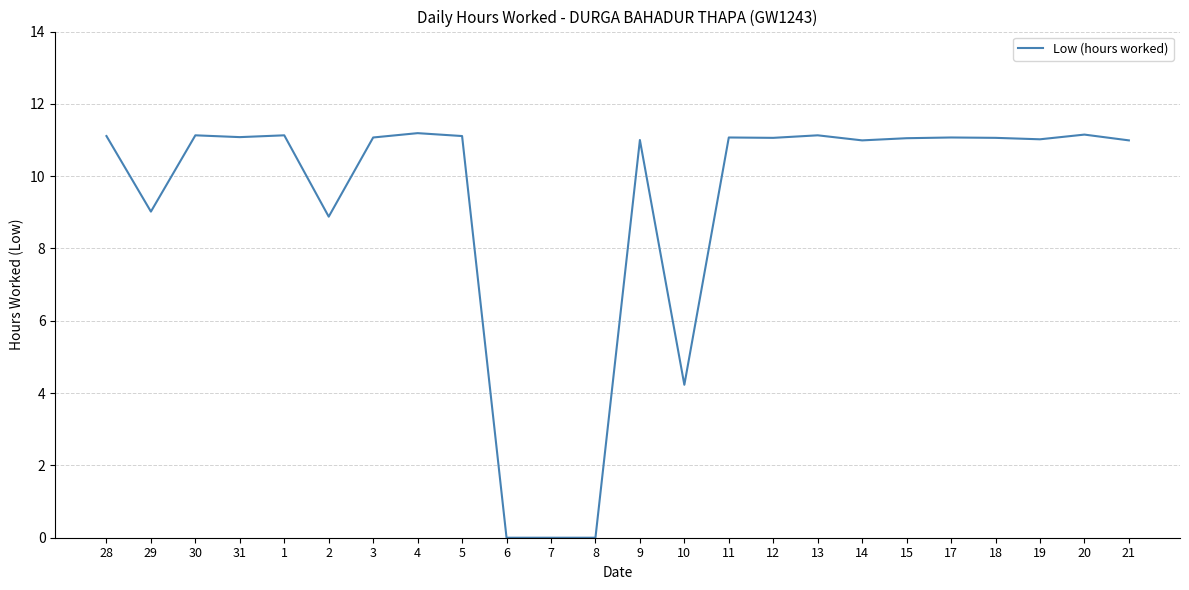

At which label is the value closest to 5?

10